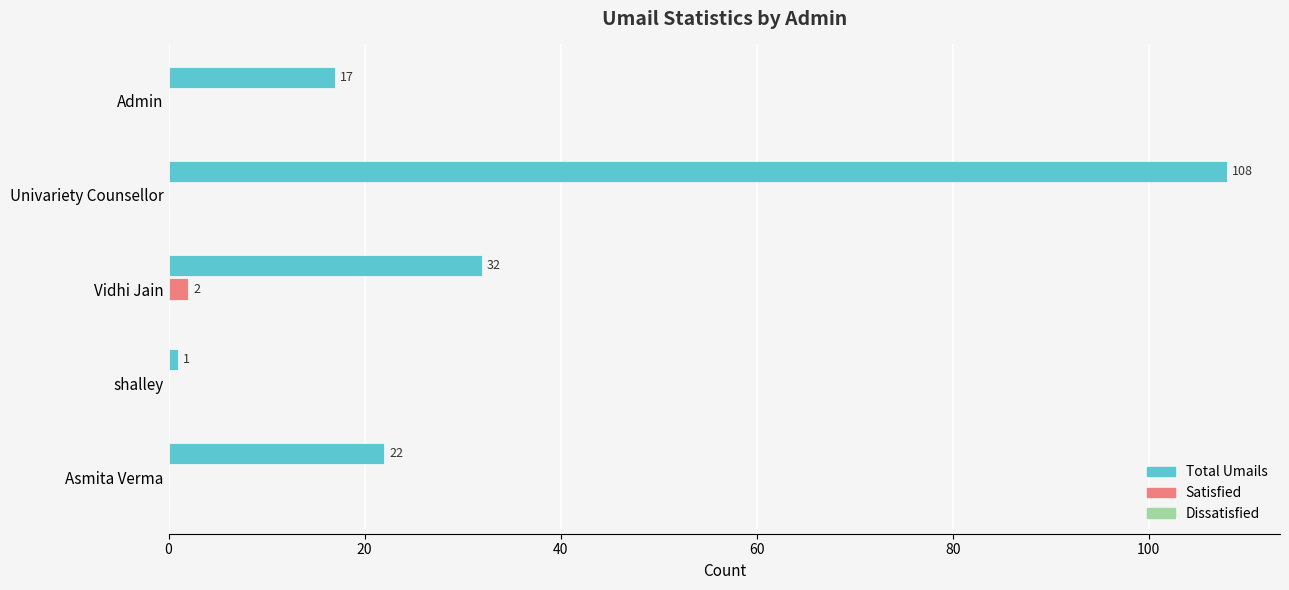

What is the maximum value for Total Umails?

108